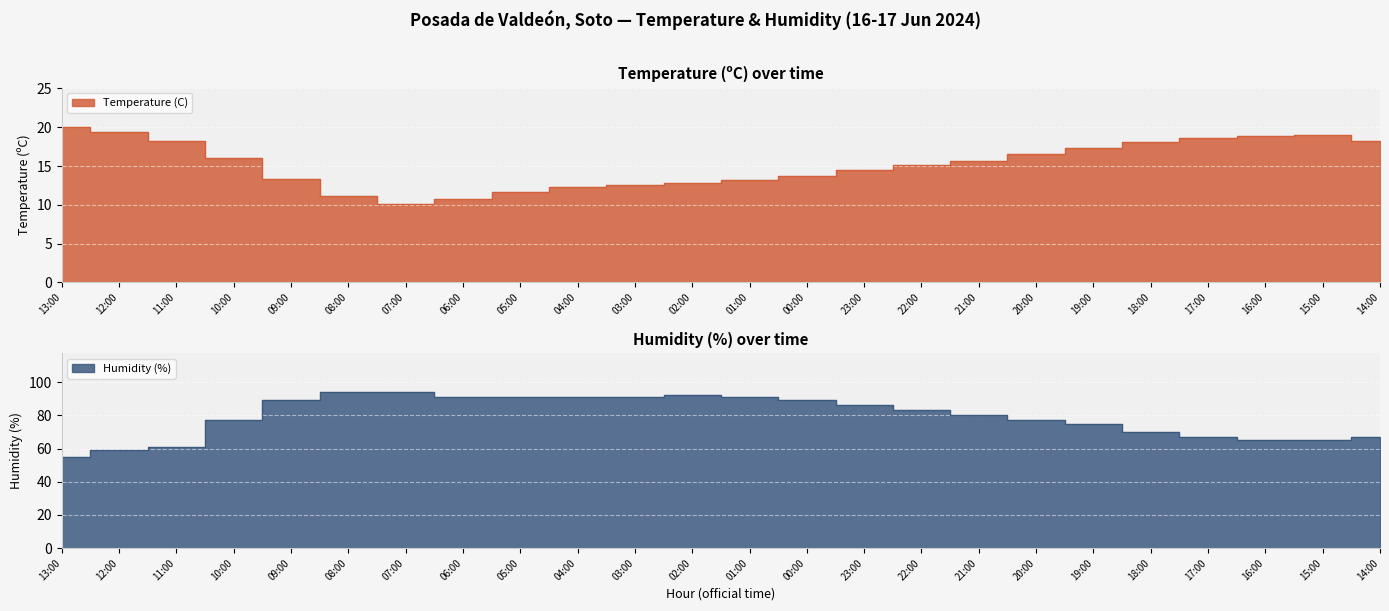

What is the value of the Temperature (C) point at the 8th from the left?

10.7